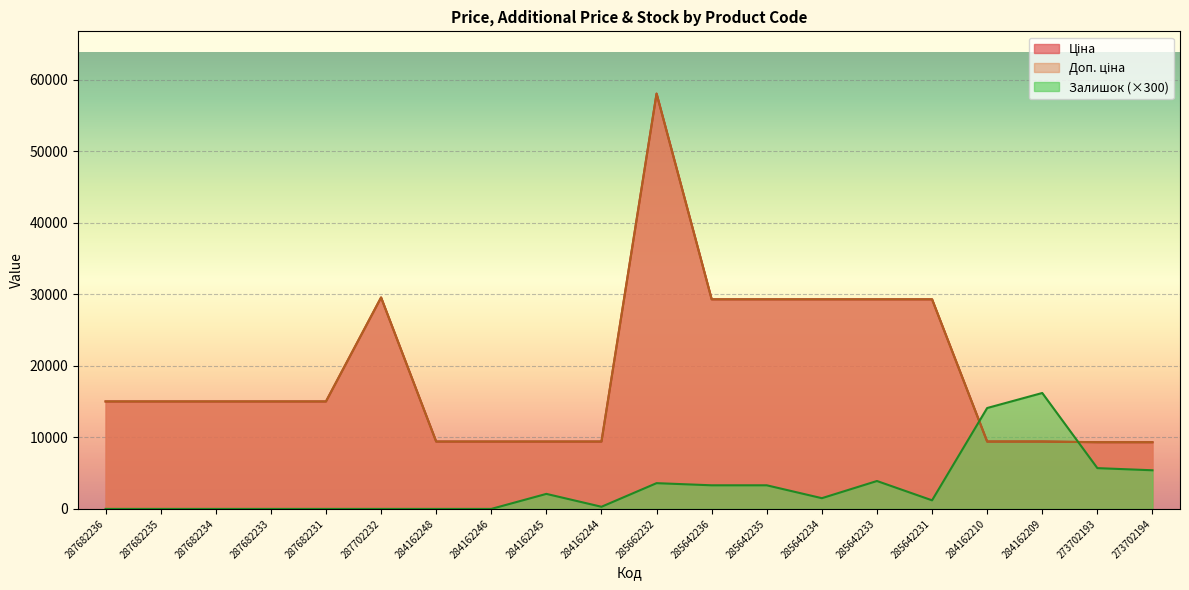

True or false: Ціна has a value of 15019.2 at 287682236.

True